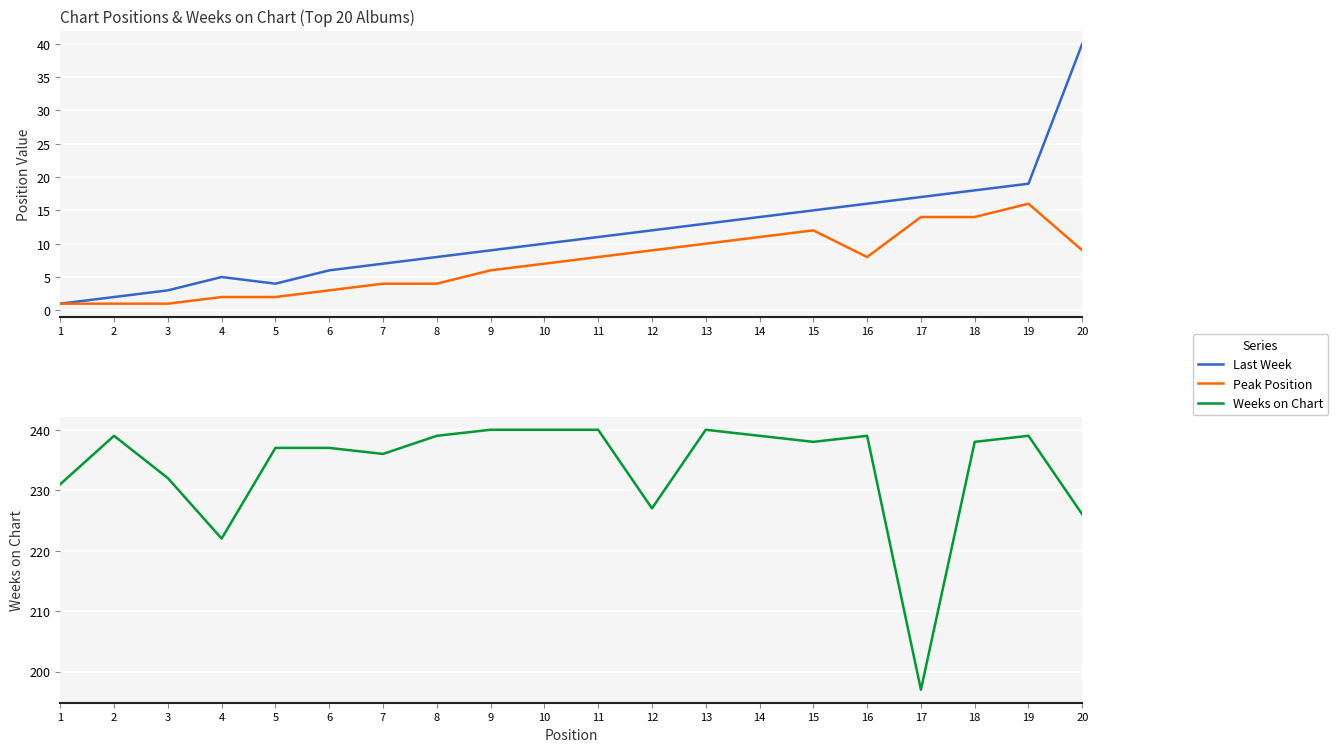

What is the spread (max minus min) of values at 5?

235